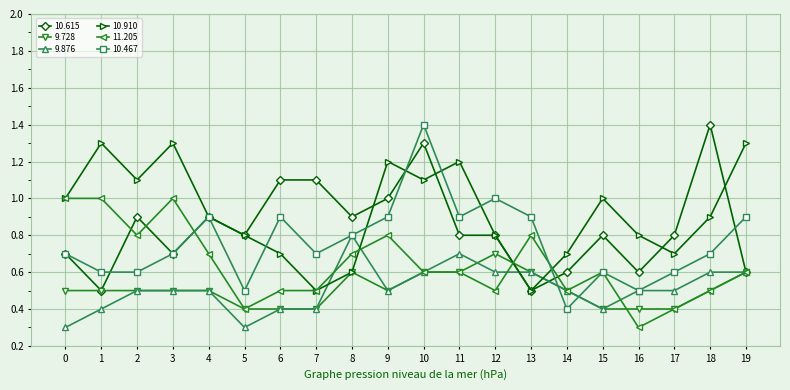

What is the total value across all series at 2?

4.4